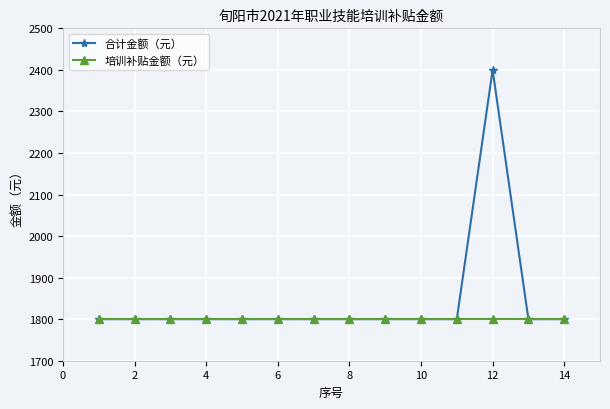

Rank the series by their average value, from highest to lowest.

合计金额（元）, 培训补贴金额（元）